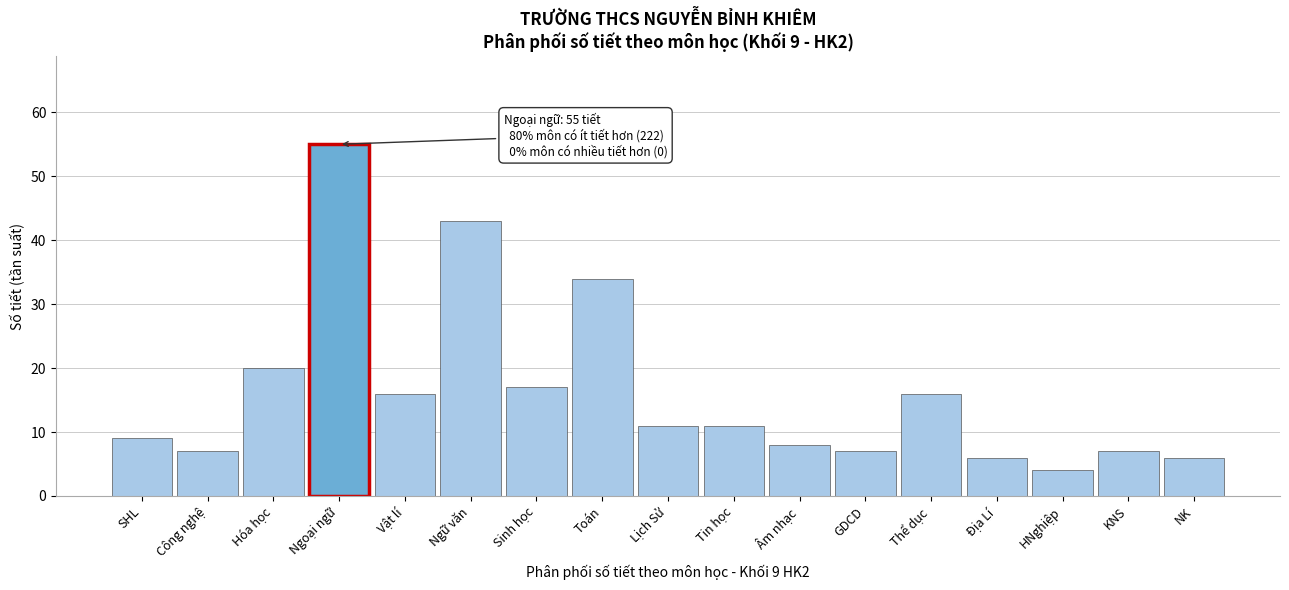

Reading left to right, transcribe all the data shown in this chart.

9	7	20	55	16	43	17	34	11	11	8	7	16	6	4	7	6